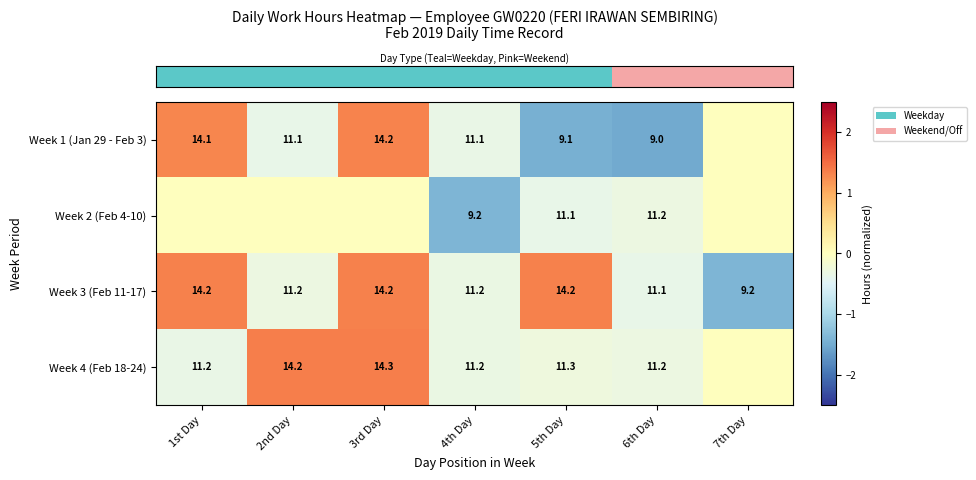

True or false: row_3 has a value of 0.6 at 7th Day.

False